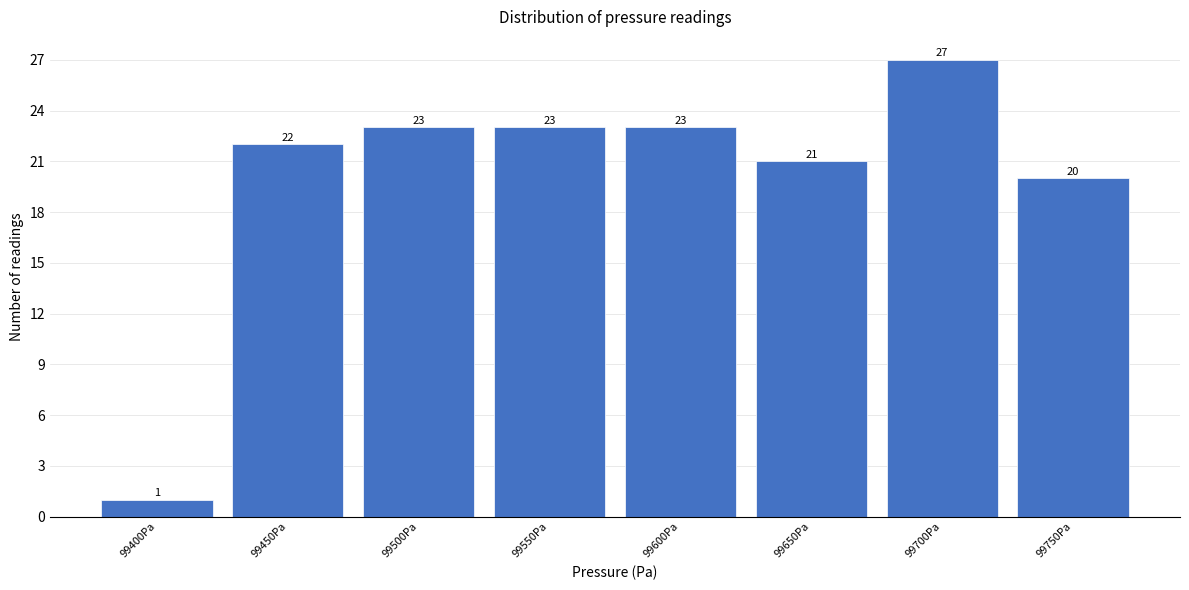

Reading right to left, extract all data points from this chart.

20	27	21	23	23	23	22	1